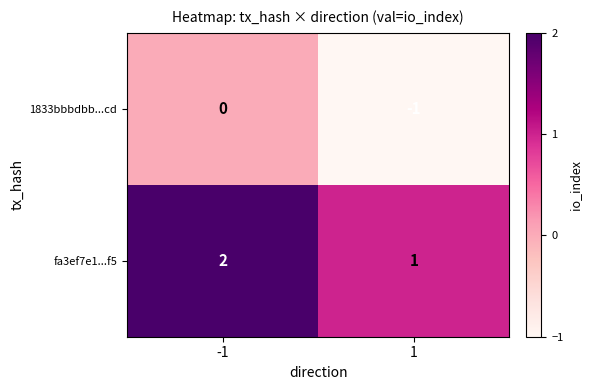

What is the sum of the fa3ef7e1...f5 values at -1 and 1?

3